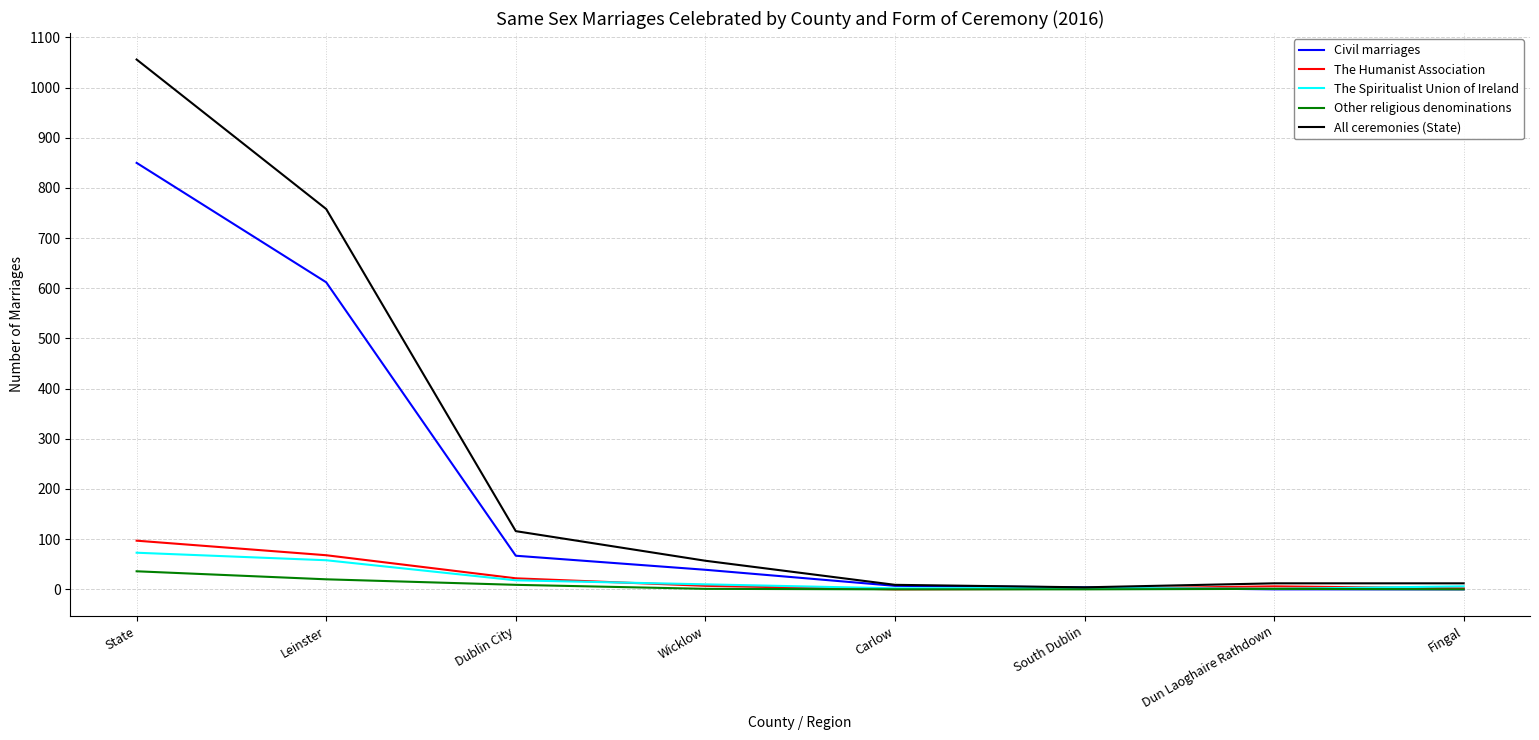

Which series has the widest spread of values?

All ceremonies (State)